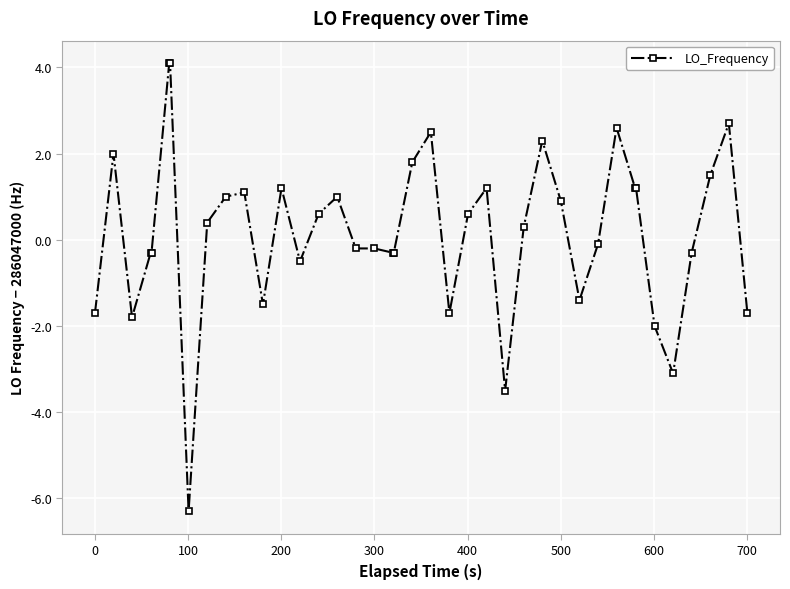

What is the value of the 3rd point from the left?

-1.8